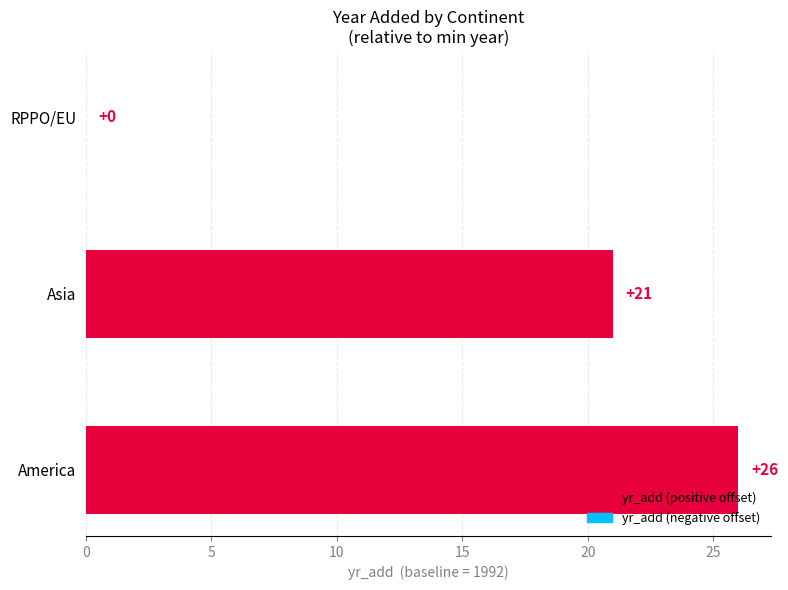

Where is the data nearest to the value 13?

Asia